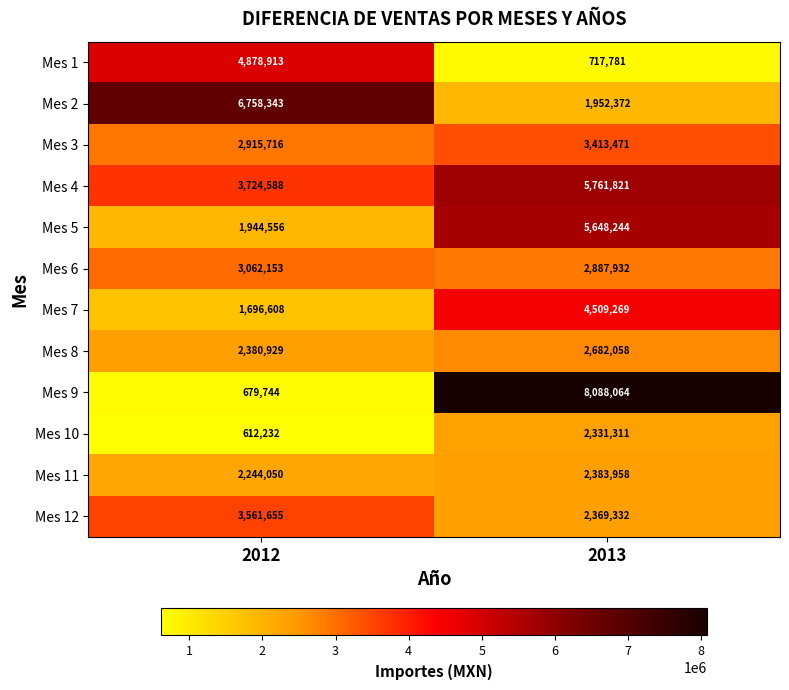

What is the difference between the Mes 11 values at 2012 and 2013?

139908